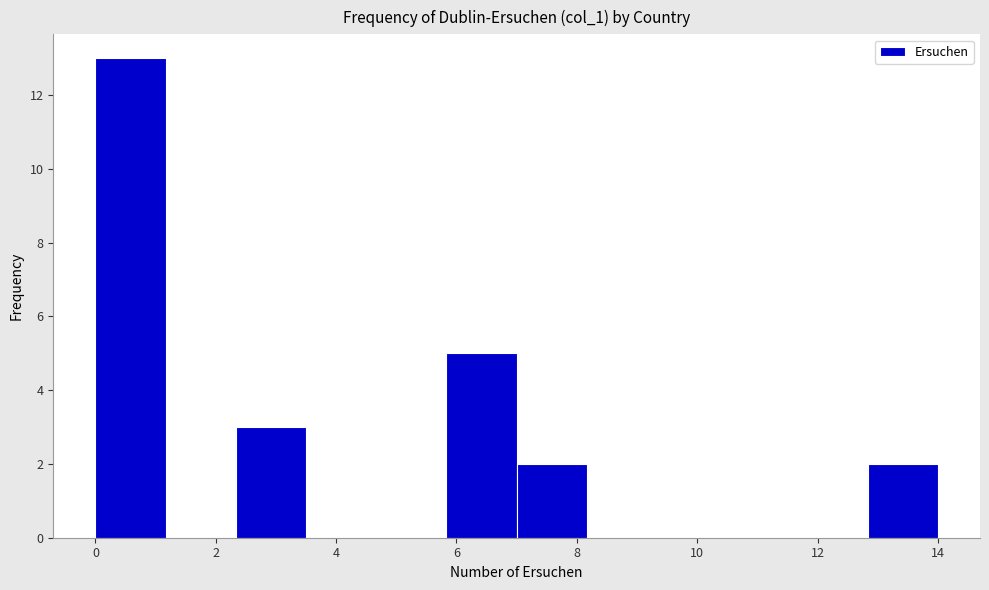

Reading left to right, list every bar in this chart as the range it spans on the x-axis followed by its height. Neither the bar edges nor the heights are printed on the chart, so give them approximately, as read against the axes.

0.0 to 1.2: 13
1.2 to 2.4: 0
2.4 to 3.6: 3
3.6 to 4.6: 0
4.6 to 5.8: 0
5.8 to 7.0: 5
7.0 to 8.2: 2
8.2 to 9.4: 0
9.4 to 10.6: 0
10.6 to 11.6: 0
11.6 to 12.8: 0
12.8 to 14.0: 2